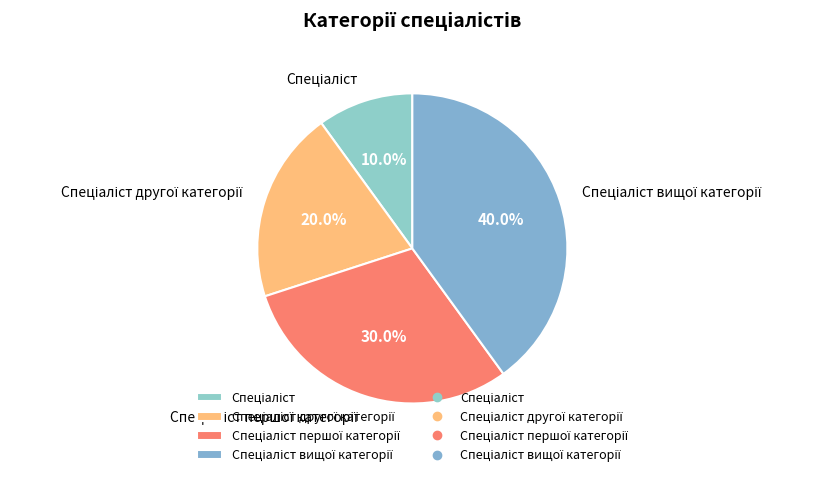

Is there any slice that represents more than half of the pie?

No